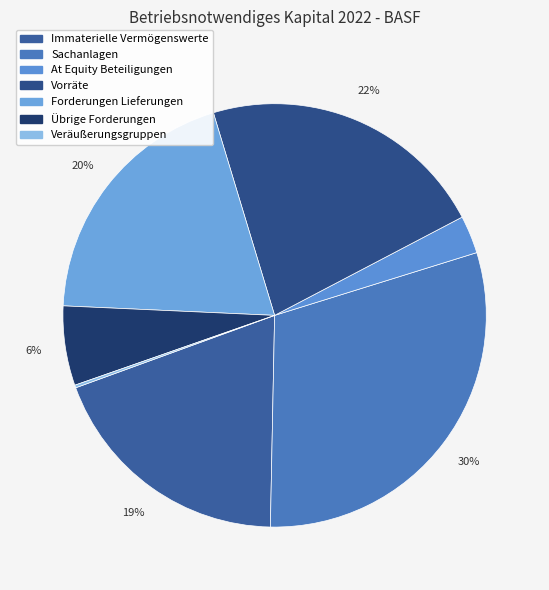

Does At Equity Beteiligungen account for over 50% of the chart?

No